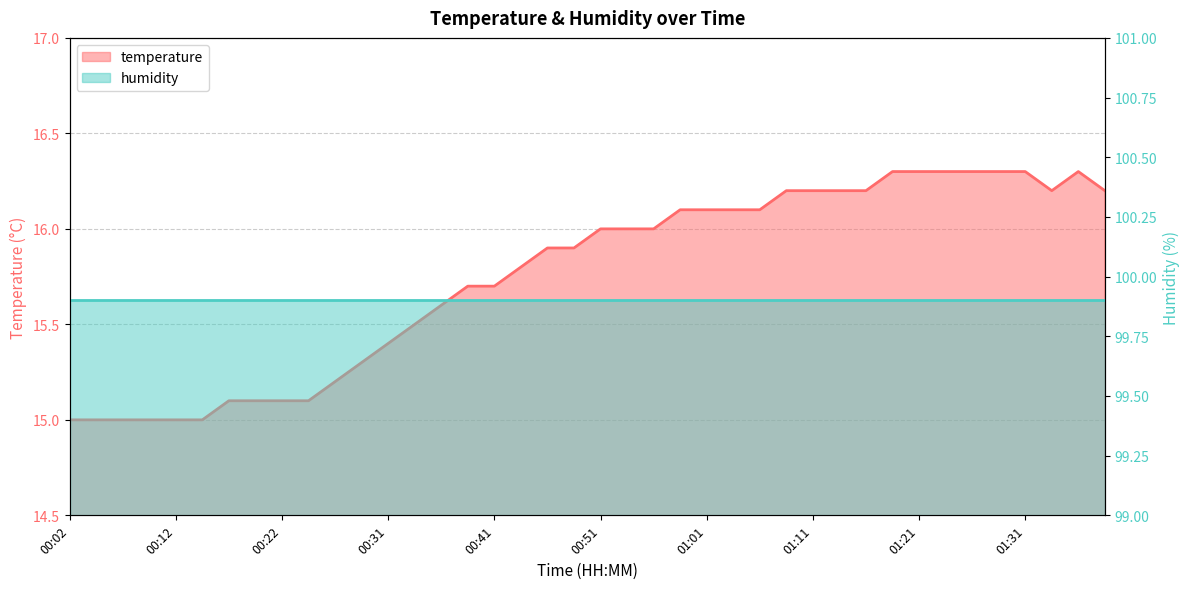

The chart shows a value of 15.0 at 00:12. True or false?

True